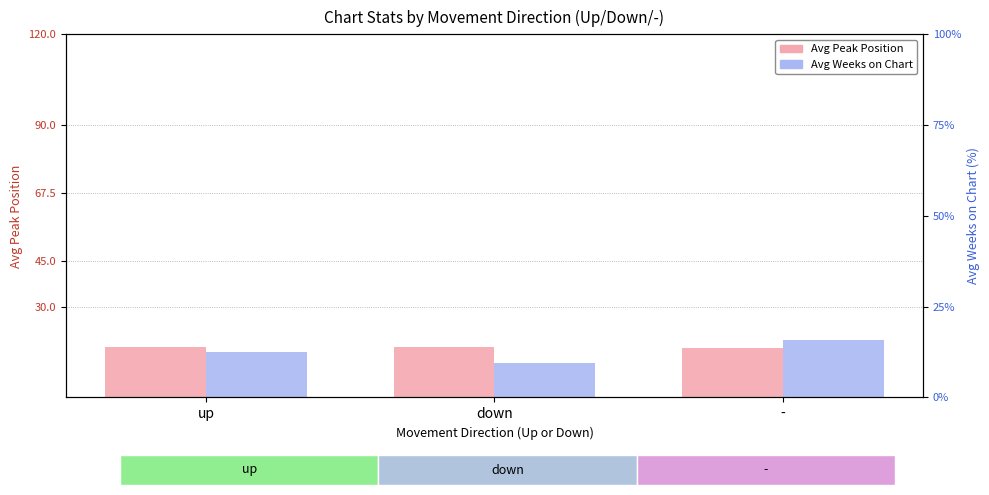

What position from the left is -?

3